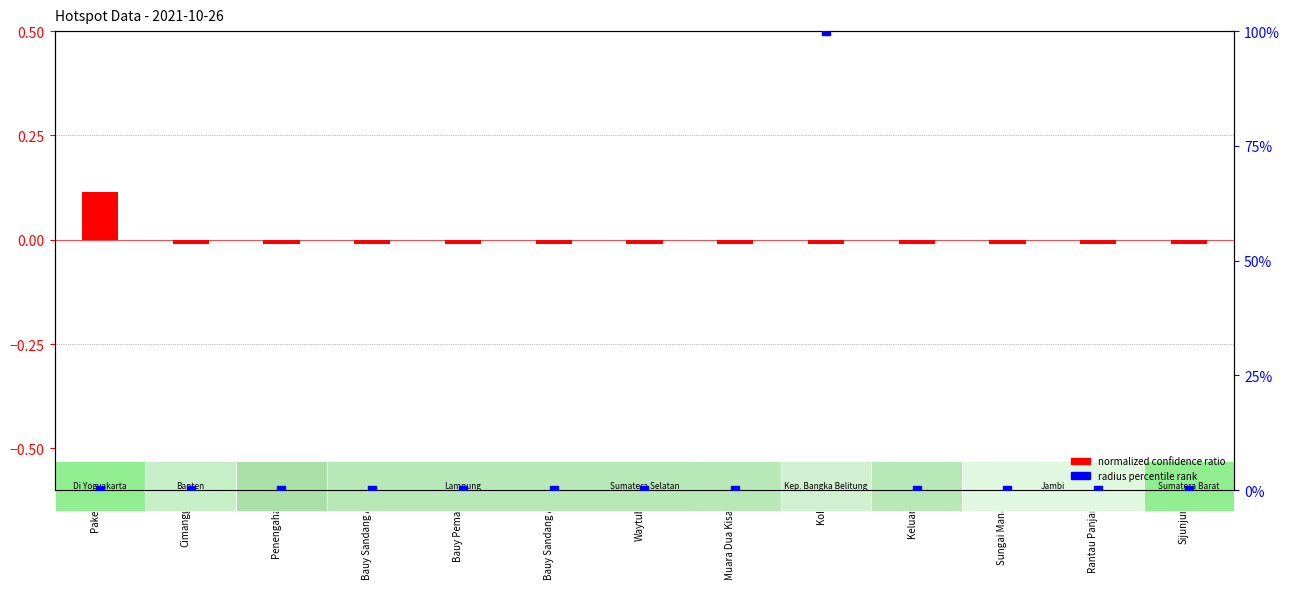

Which series reaches the minimum Y coordinate?

normalized confidence ratio